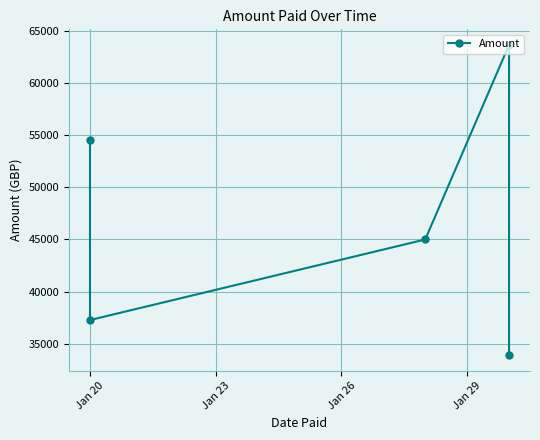

What is the smallest value displayed?

33892.9